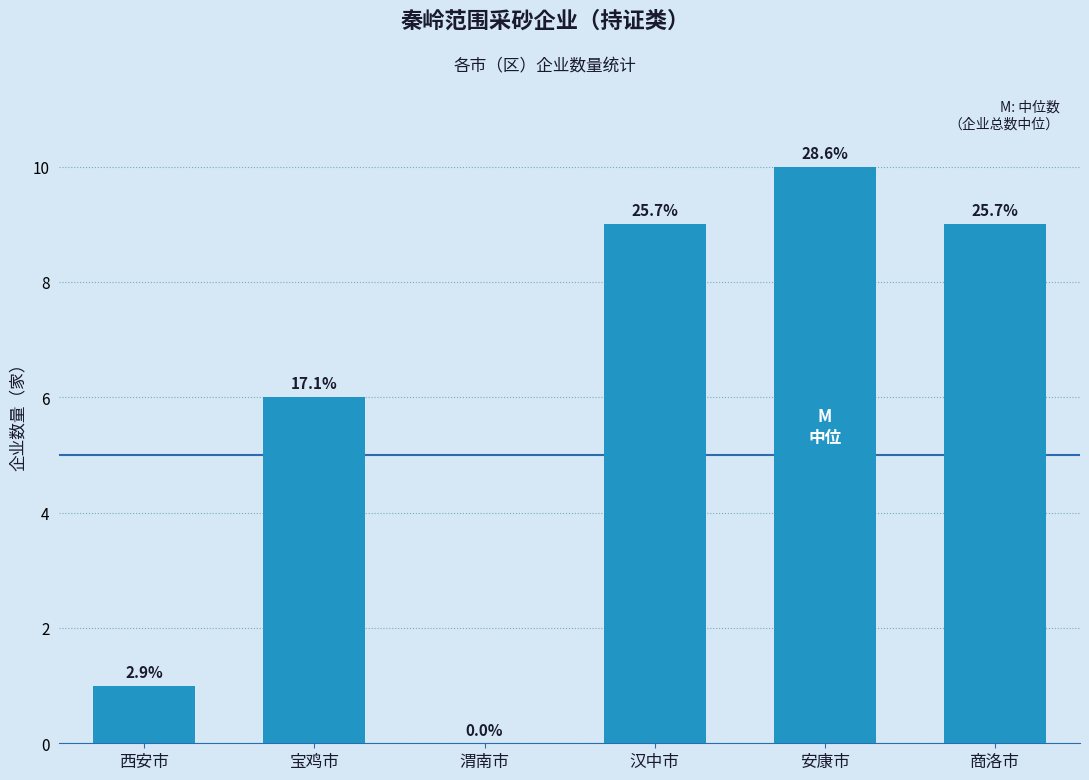

Between 西安市 and 安康市, which is larger?

安康市